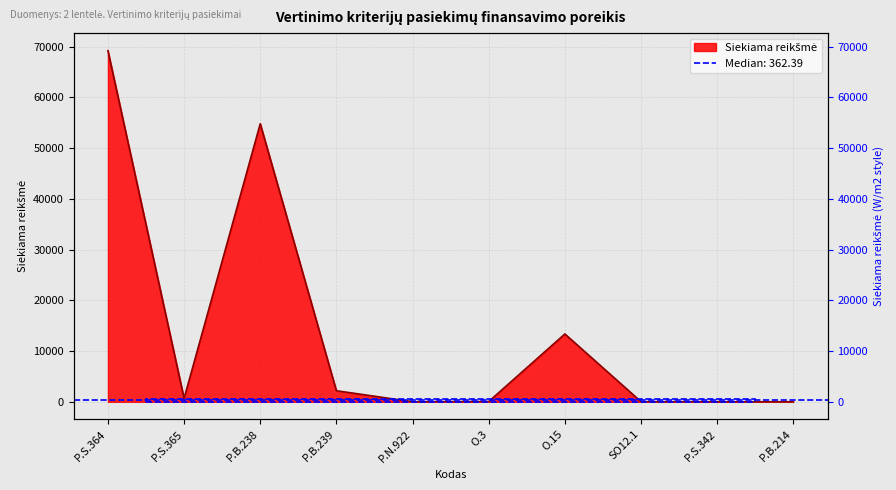

What is the sum of all values?

140385.0